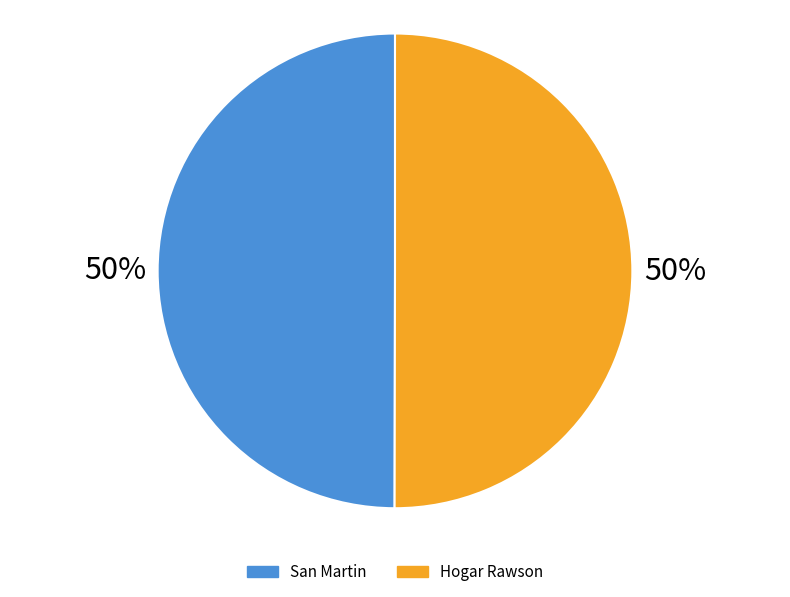

What percentage is the Hogar Rawson slice, to the nearest percent?

50%